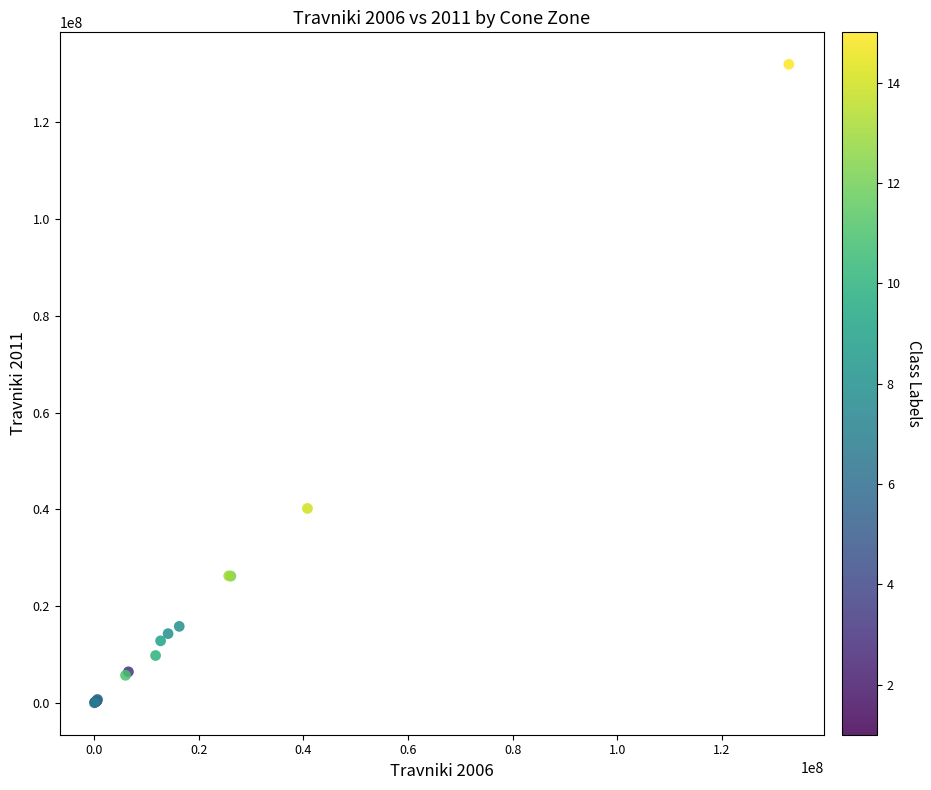

What Y value in the scatter plot is closest to 65997151?

40179587